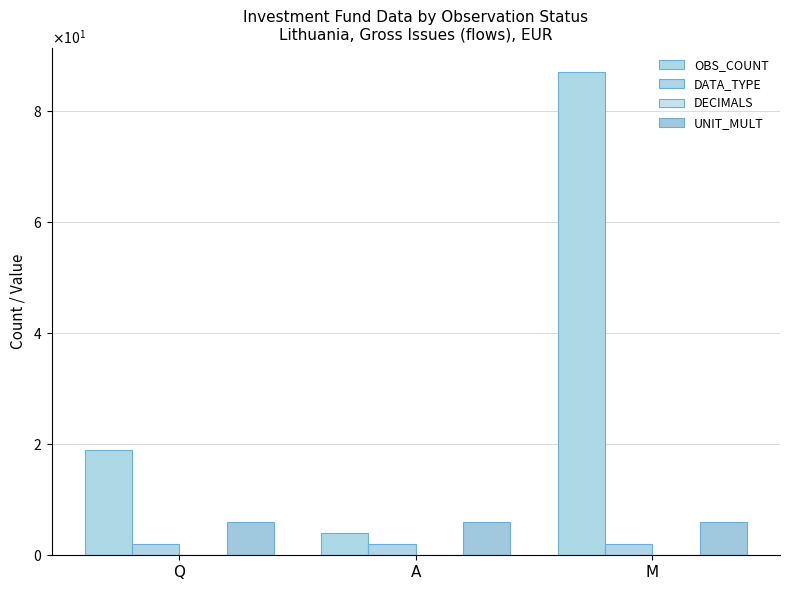

At M, list the series in order from smallest to largest.

DATA_TYPE, UNIT_MULT, OBS_COUNT